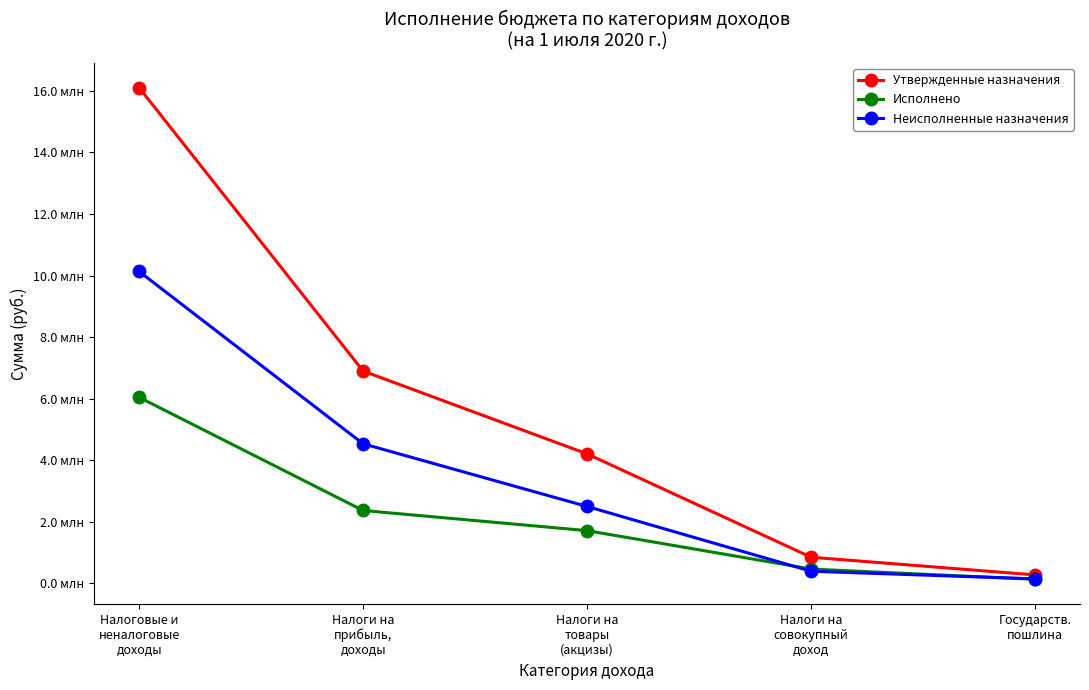

Is this an area chart (filled region under the line)?

No